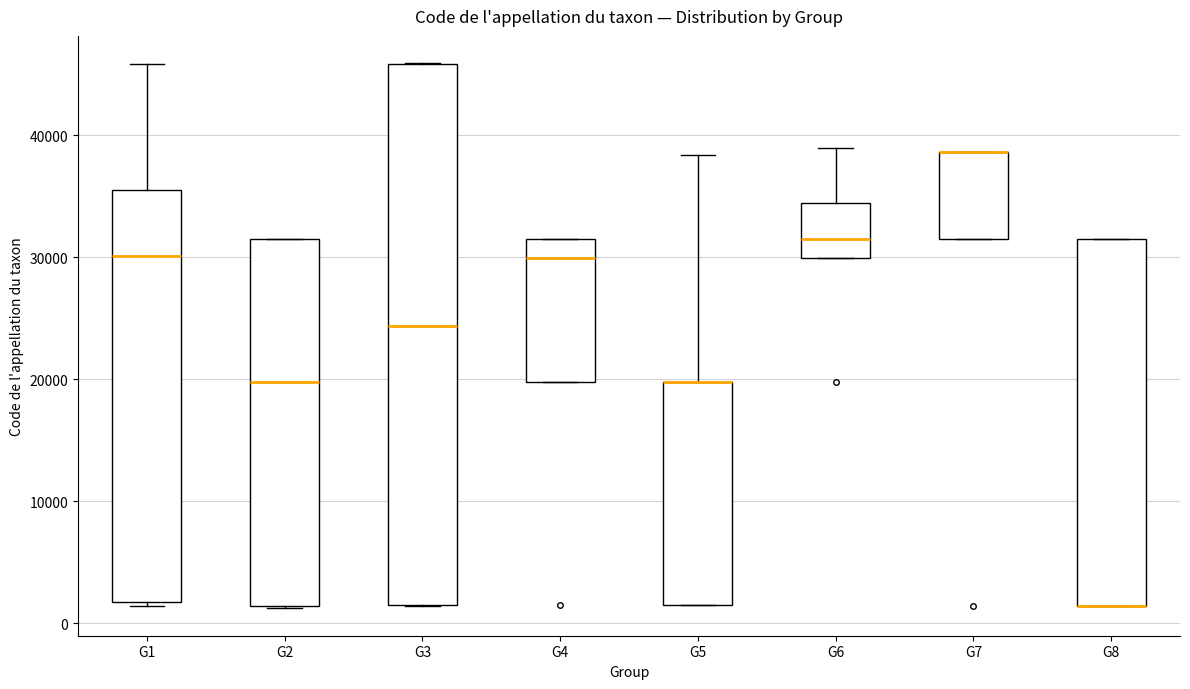

Reading left to right, transcribe this box plot: for each box, give where its median line is, the range the box spans, and where its two whiskers end, as read against the y-axis. The values are not printed on the chart, so give them approximately, as read against the axis.

G1: median 30000, box 2000 to 35000, whiskers 1000 to 46000
G2: median 20000, box 1000 to 32000, whiskers 1000 to 32000
G3: median 24000, box 2000 to 46000, whiskers 1000 to 46000
G4: median 30000, box 20000 to 32000, whiskers 20000 to 32000
G5: median 20000 (drawn on the box's upper edge), box 2000 to 20000, whiskers 2000 to 38000
G6: median 32000, box 30000 to 34000, whiskers 30000 to 39000
G7: median 39000 (drawn on the box's upper edge), box 32000 to 39000, whiskers 32000 to 39000
G8: median 1000 (drawn on the box's lower edge), box 1000 to 32000, whiskers 1000 to 32000